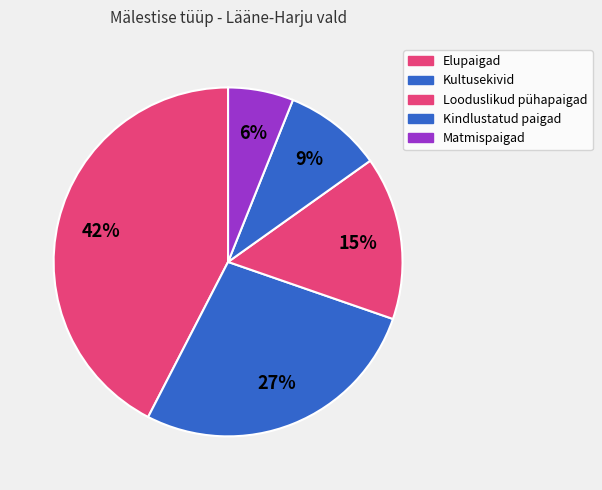

Count the number of slices in the pie.

5